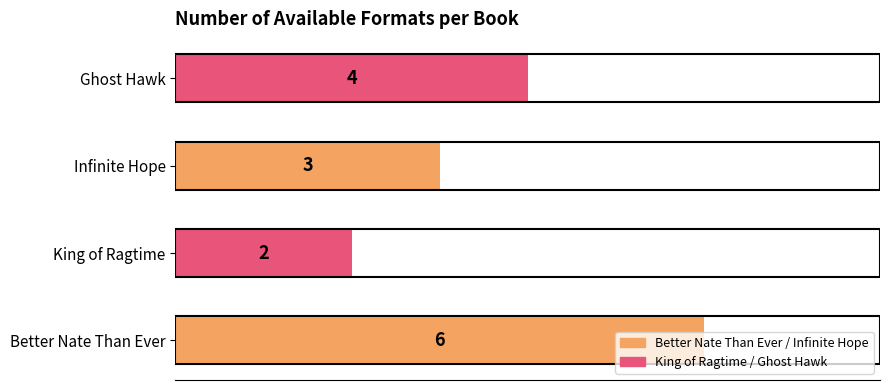

What is the difference between the maximum and minimum values?

4